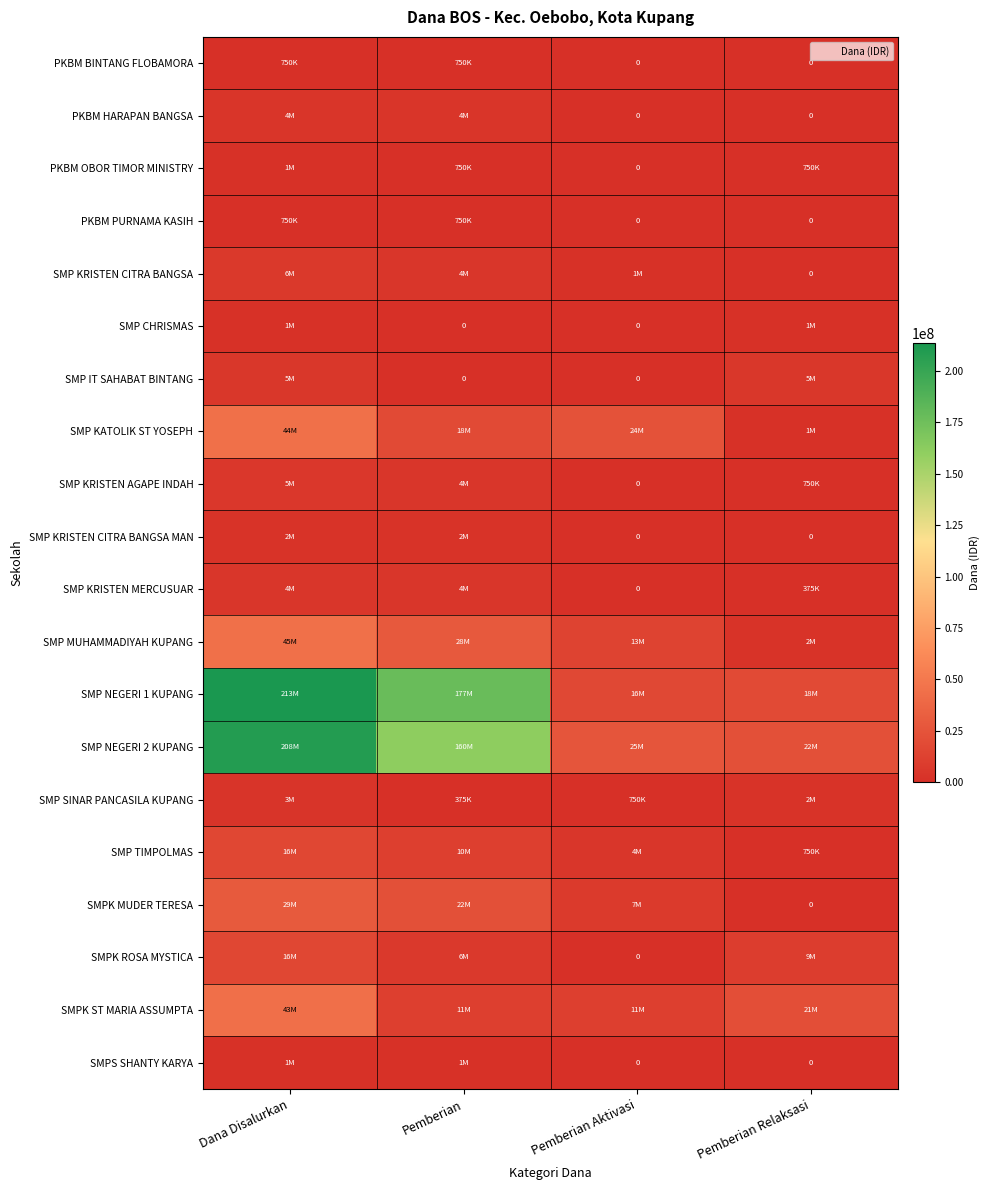

What is the spread (max minus min) of values at Pemberian?

177750000